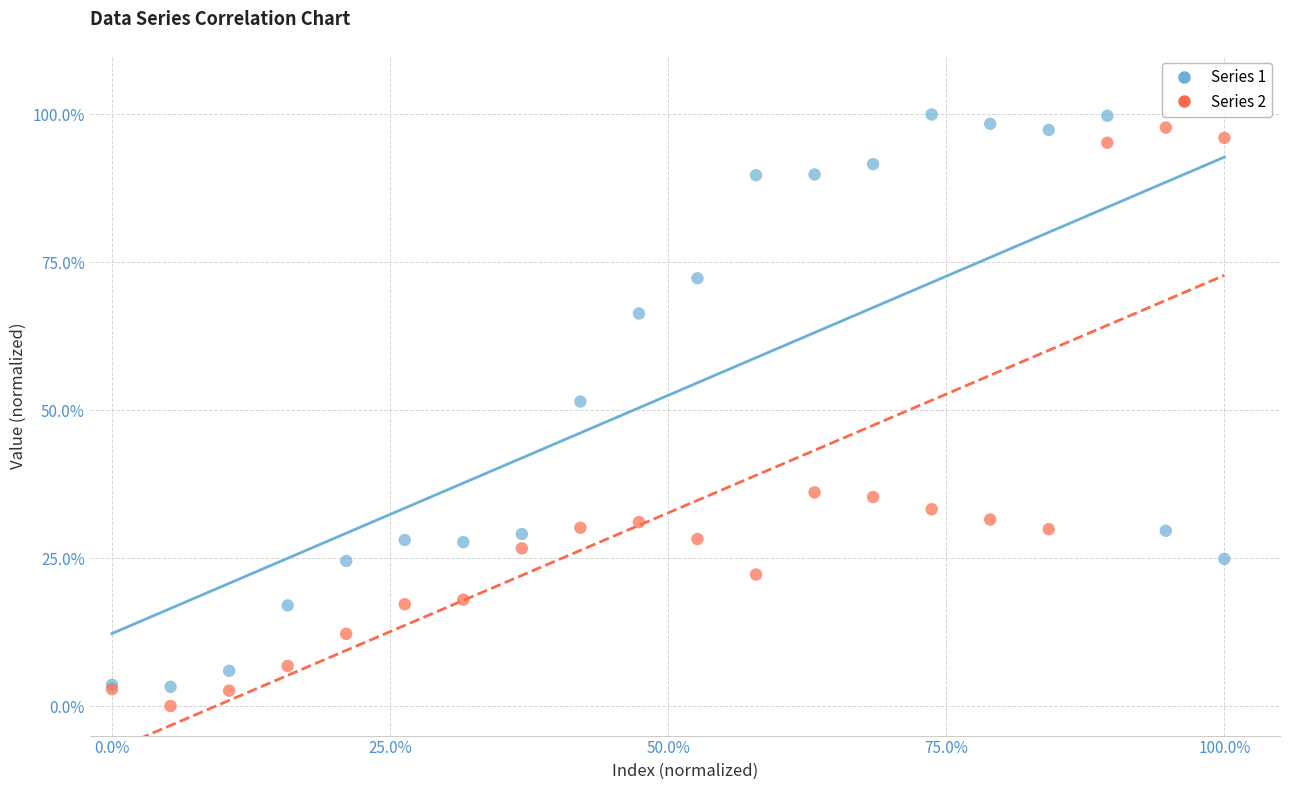

What are all the series names shown in the legend?

Series 1, Series 2